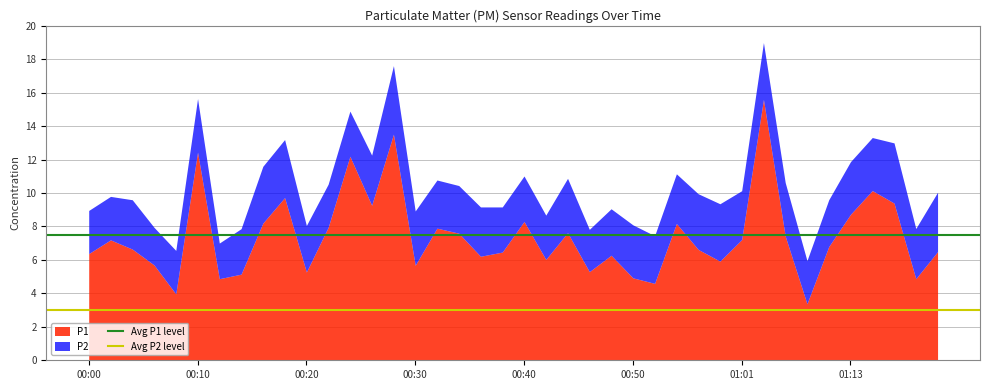

What is the average value of the Avg P1 level series?

7.5